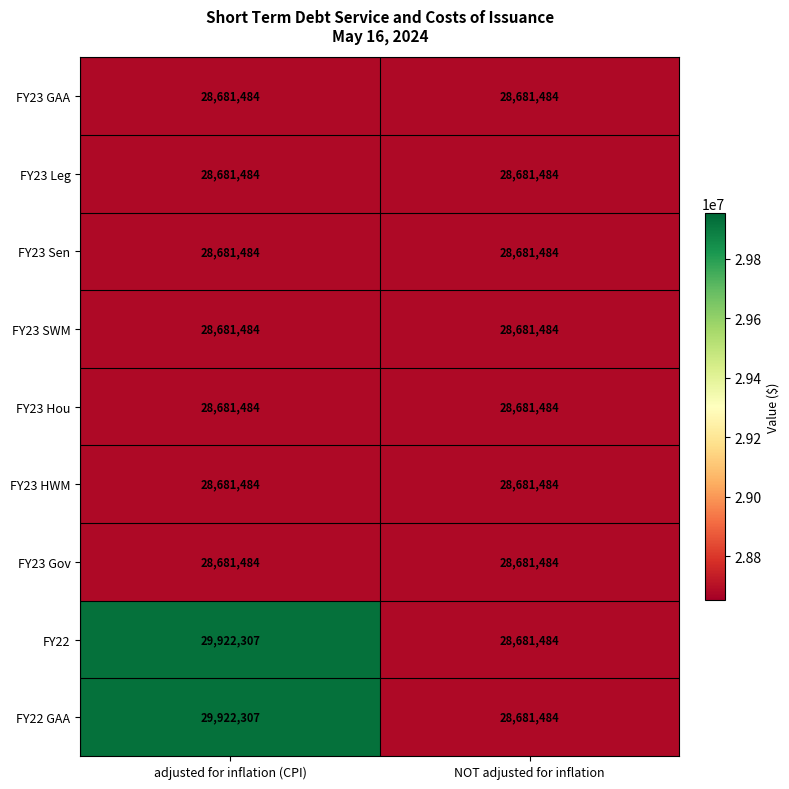

At how many categories does at least one series exceed 28799487?

1